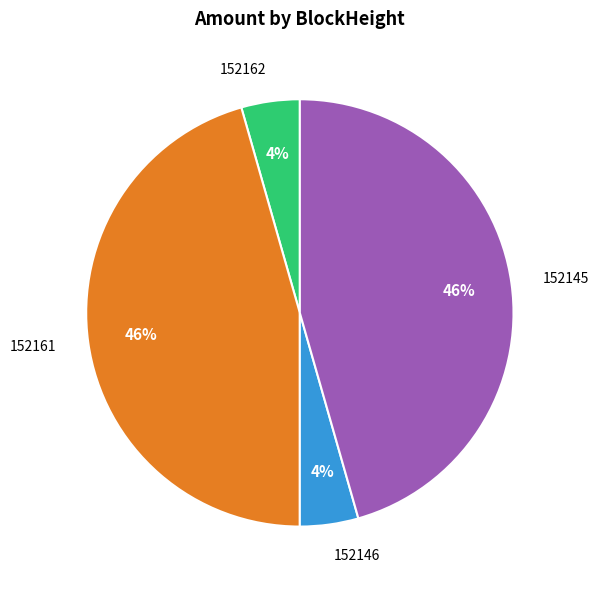

Between 152162 and 152145, which is larger?

152145